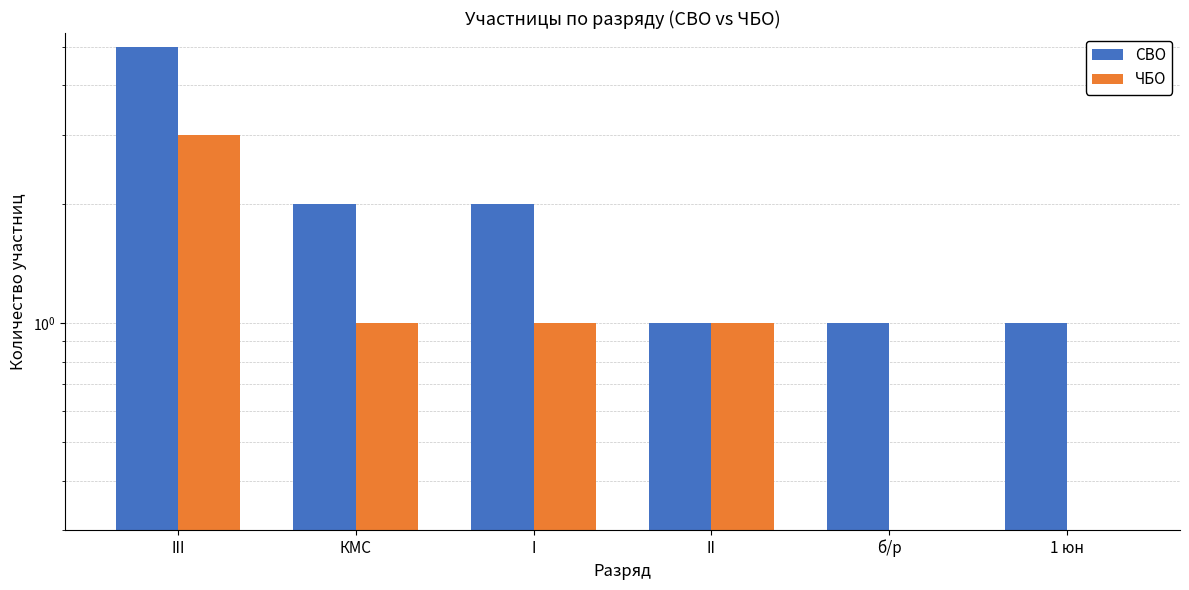

At which label is ЧБО closest to 1?

КМС